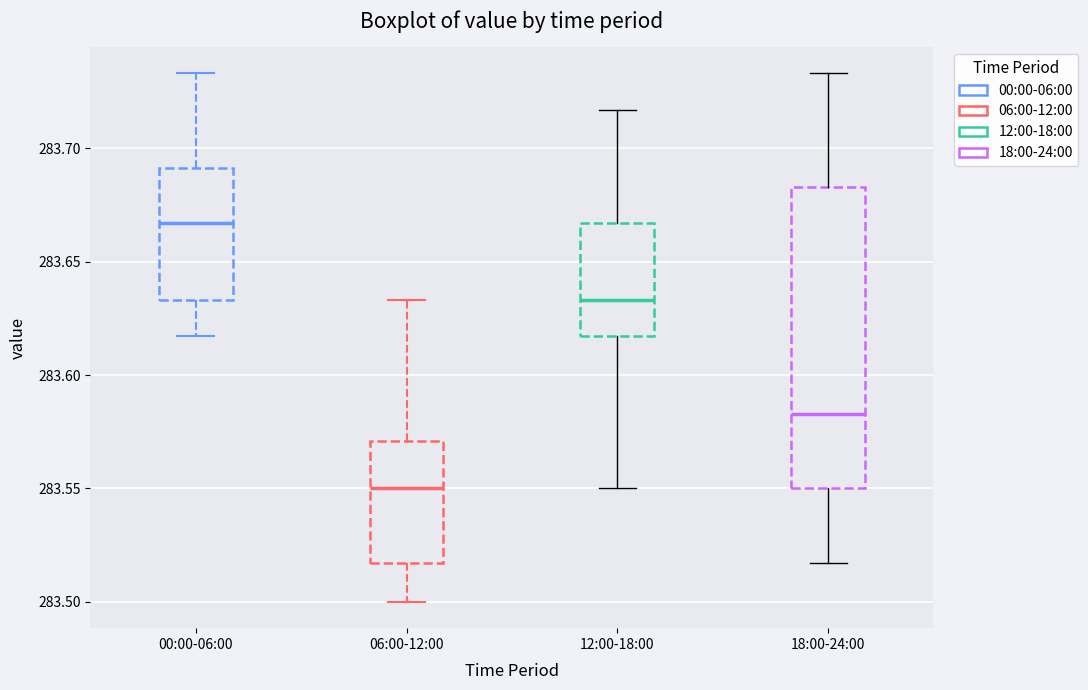

Reading left to right, read every box against the y-axis: the position of its median line, the range the box covers, and the ends of its whiskers. The values are not printed on the chart, so give them approximately, as read against the axis.

00:00-06:00: median 283.665, box 283.635 to 283.690, whiskers 283.615 to 283.735
06:00-12:00: median 283.550, box 283.515 to 283.570, whiskers 283.500 to 283.635
12:00-18:00: median 283.635, box 283.615 to 283.665, whiskers 283.550 to 283.715
18:00-24:00: median 283.585, box 283.550 to 283.685, whiskers 283.515 to 283.735